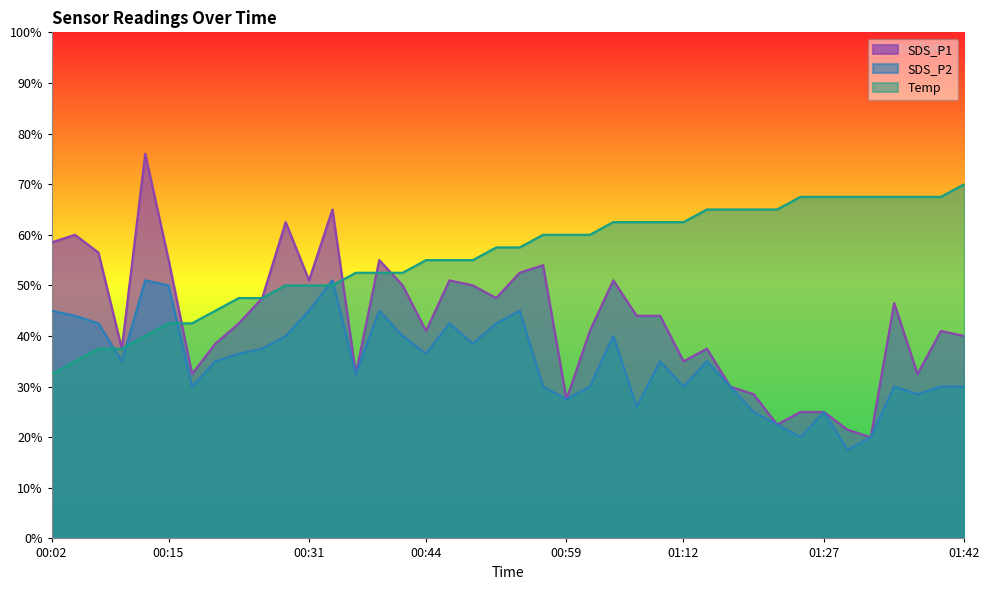

Which category has the lowest value in the SDS_P1 series?

01:32